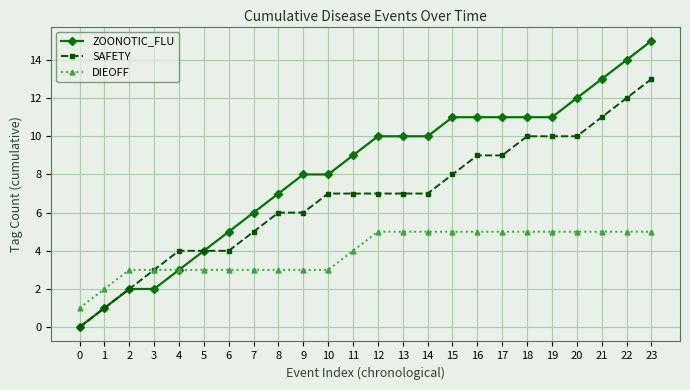

Count the number of categories in the chart.

24